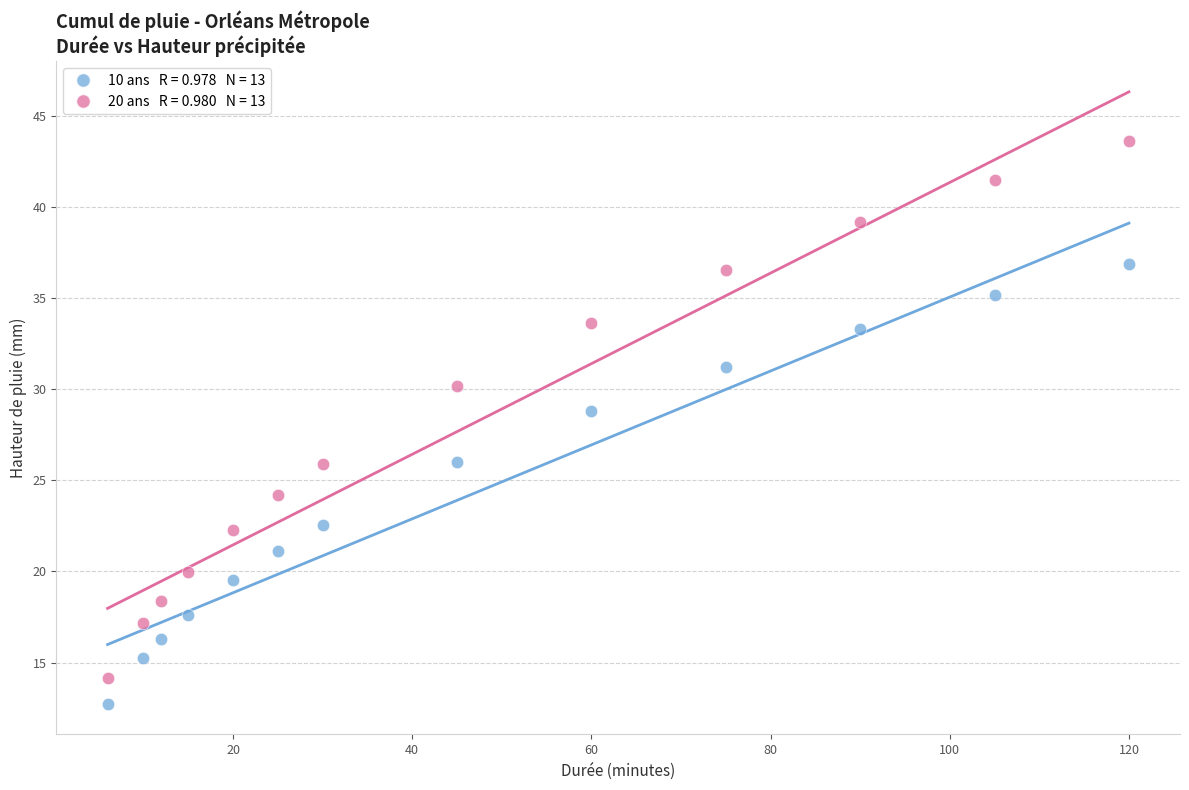

Across all data points, what is the range of X values (max minus min)?

114.0